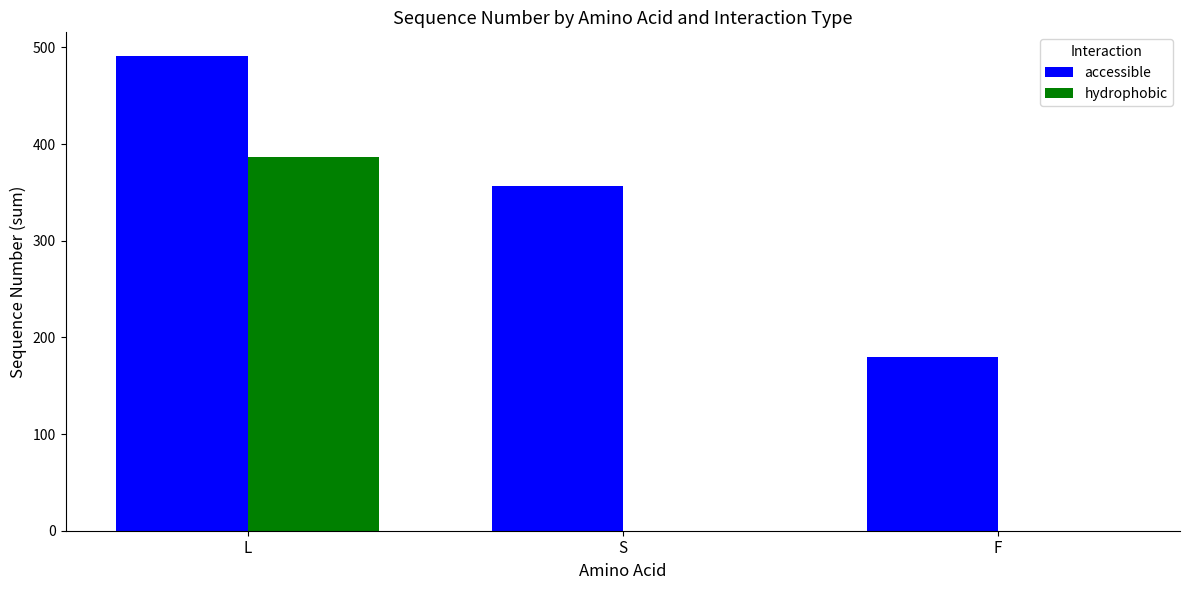

Which series has the largest total across all categories?

accessible